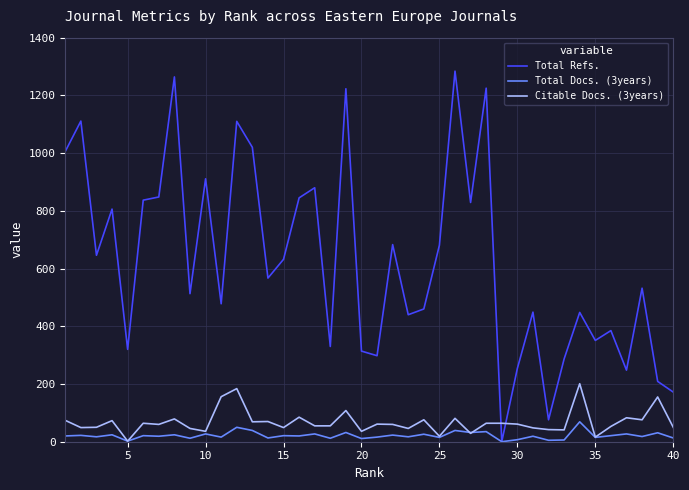

Which series has the widest spread of values?

Total Refs.